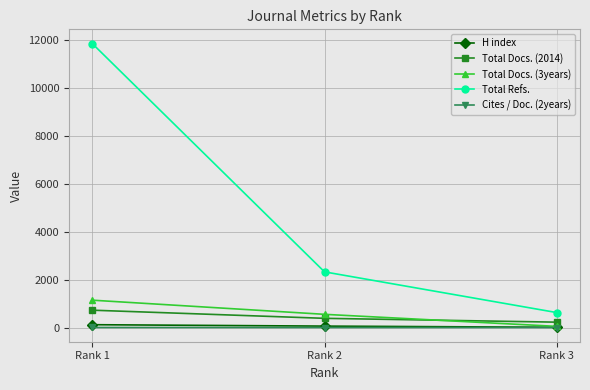

Is the value of Total Docs. (3years) at Rank 2 greater than the value of Cites / Doc. (2years) at Rank 1?

Yes